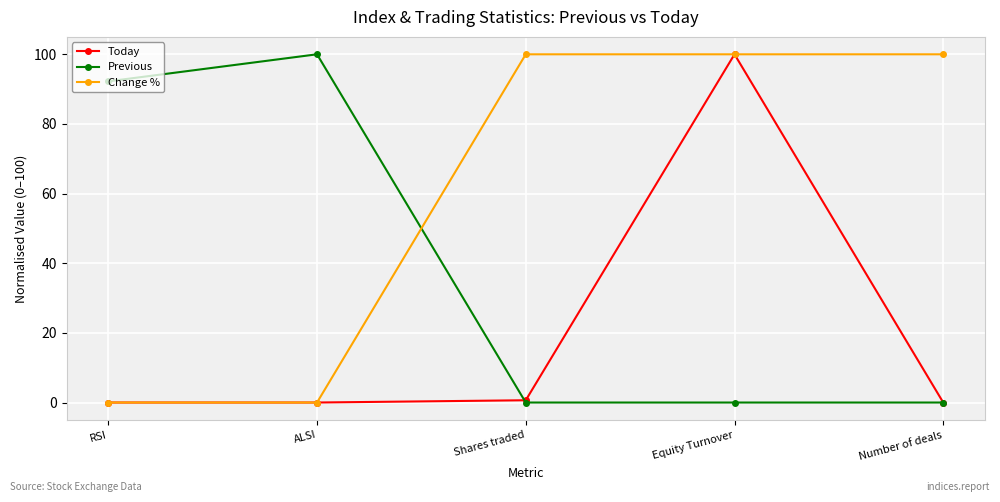

True or false: Change % has a value of 0.0 at RSI.

True